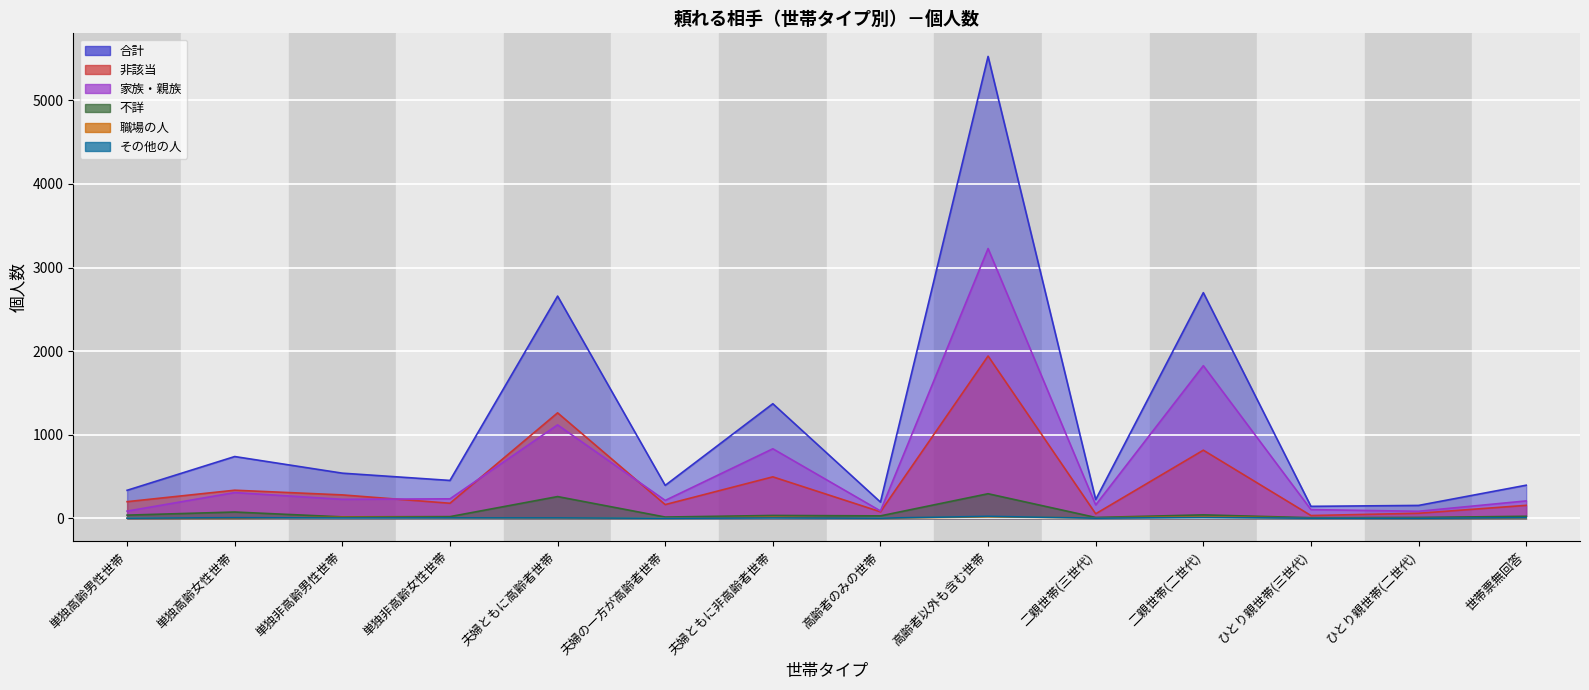

What is the difference between the highest and lowest values at 単独非高齢男性世帯?

536